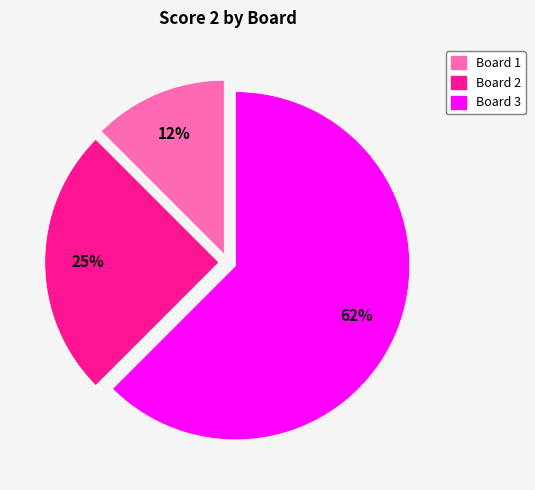

Is there any slice that represents more than half of the pie?

Yes